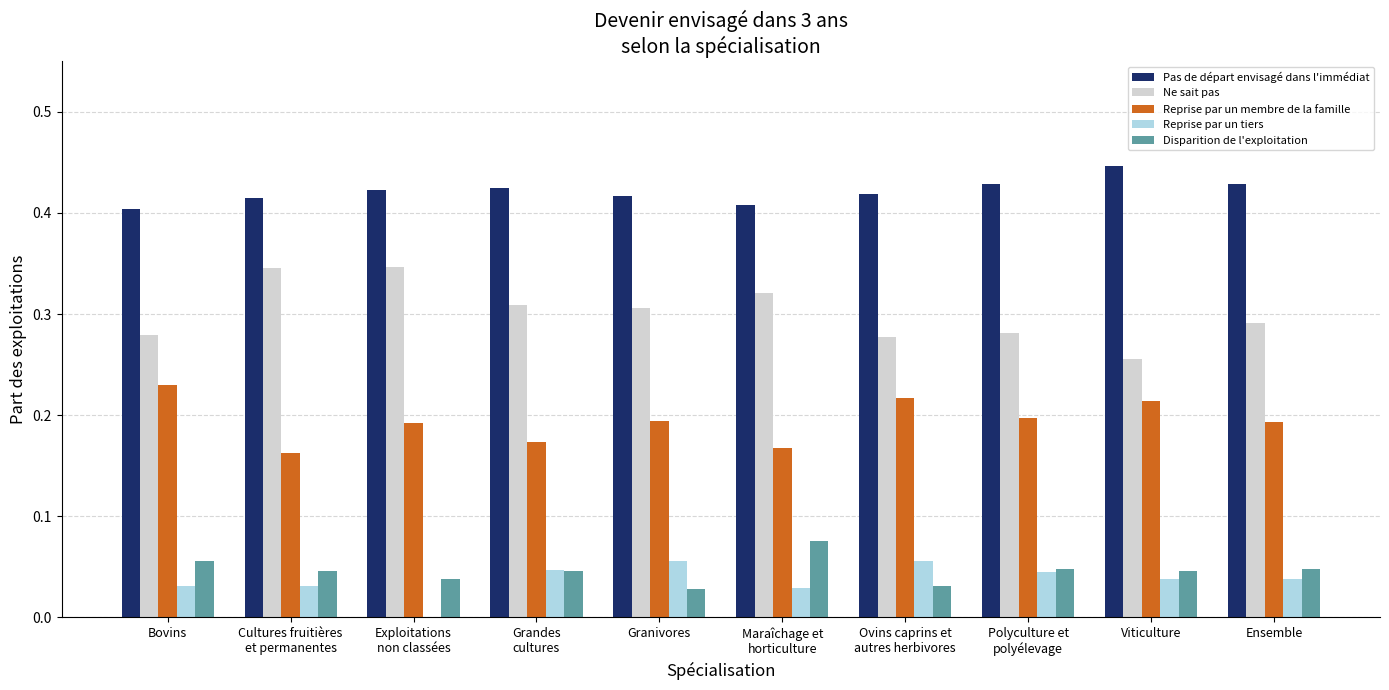

True or false: Pas de départ envisagé dans l'immédiat has a value of 0.1 at Ensemble.

False